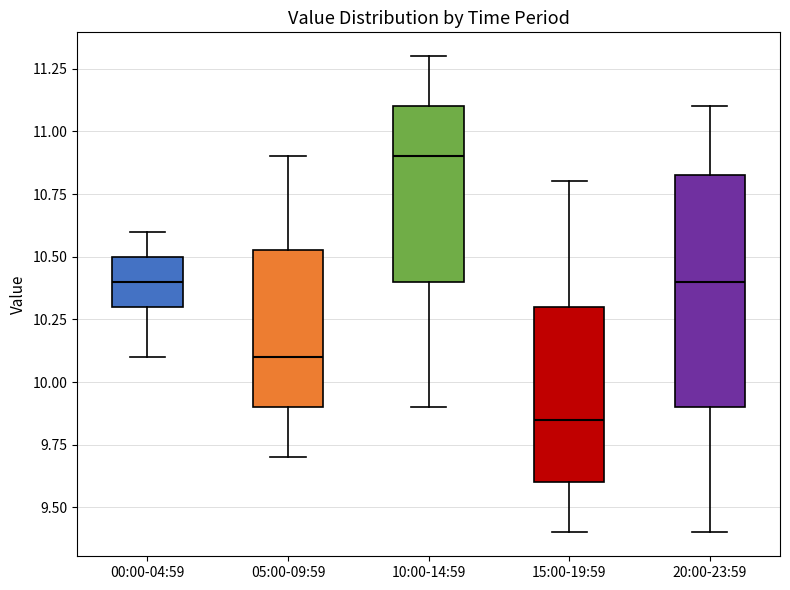

Reading left to right, transcribe this box plot: for each box, give where its median line is, the range the box spans, and where its two whiskers end, as read against the y-axis. The values are not printed on the chart, so give them approximately, as read against the axis.

00:00-04:59: median 10.40, box 10.30 to 10.50, whiskers 10.10 to 10.60
05:00-09:59: median 10.10, box 9.90 to 10.55, whiskers 9.70 to 10.90
10:00-14:59: median 10.90, box 10.40 to 11.10, whiskers 9.90 to 11.30
15:00-19:59: median 9.85, box 9.60 to 10.30, whiskers 9.40 to 10.80
20:00-23:59: median 10.40, box 9.90 to 10.85, whiskers 9.40 to 11.10